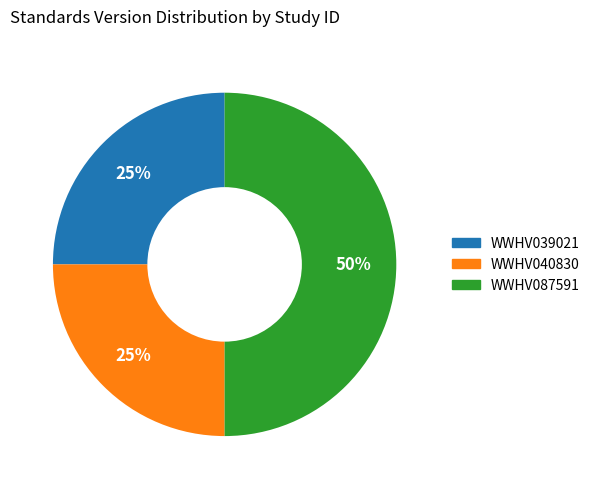

Is it true that WWHV040830 is 25% of the pie?

True